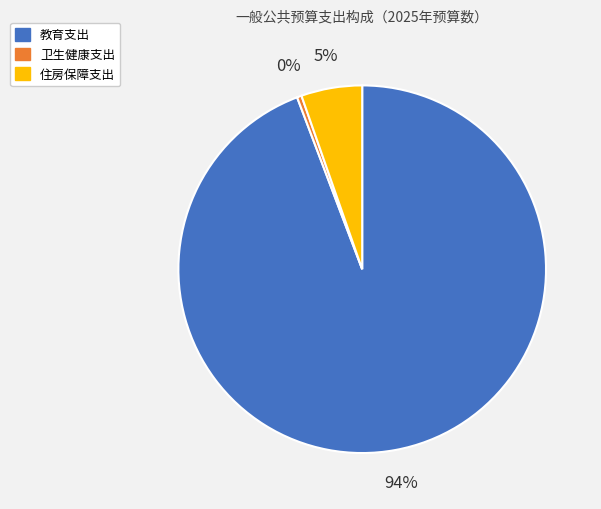

What is the largest slice in the pie chart?

教育支出